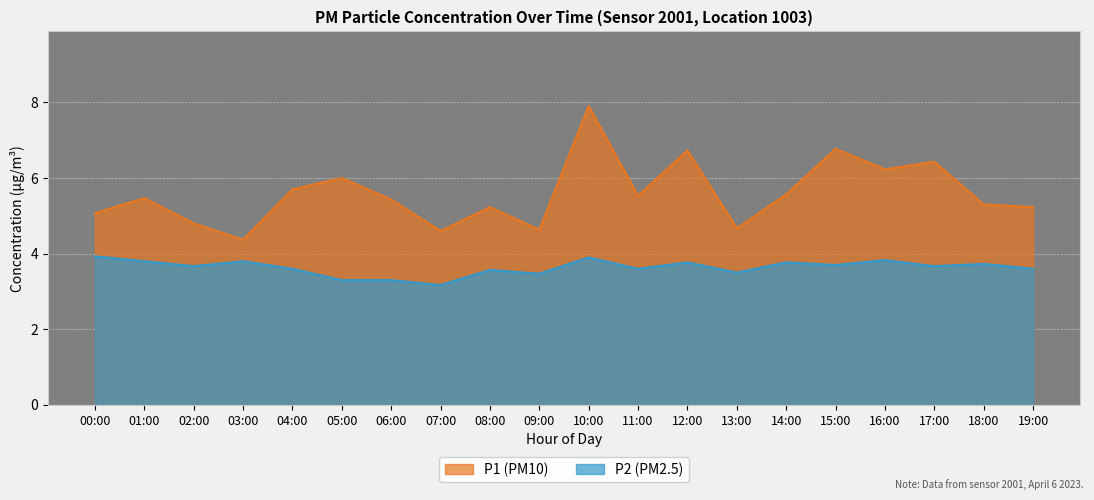

At which category is the sum across all series the highest?

10:00